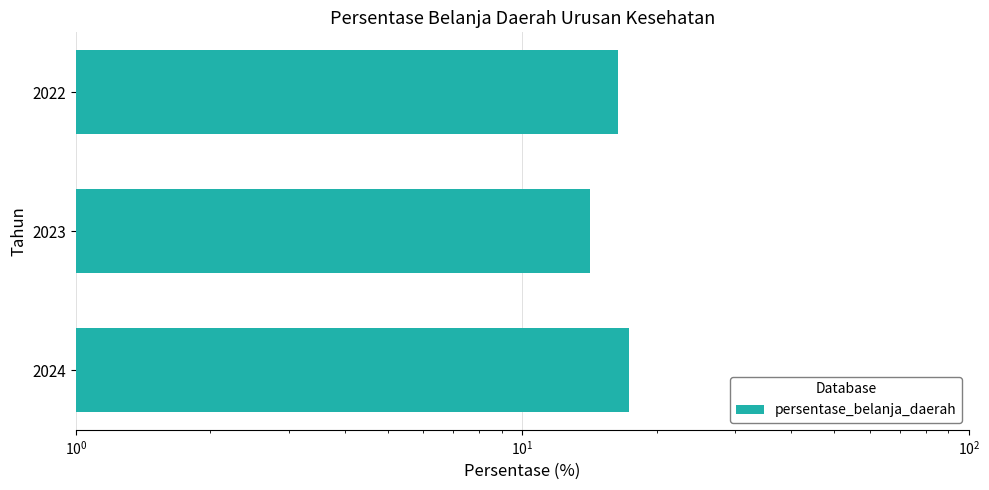

How many values exceed 16?

2